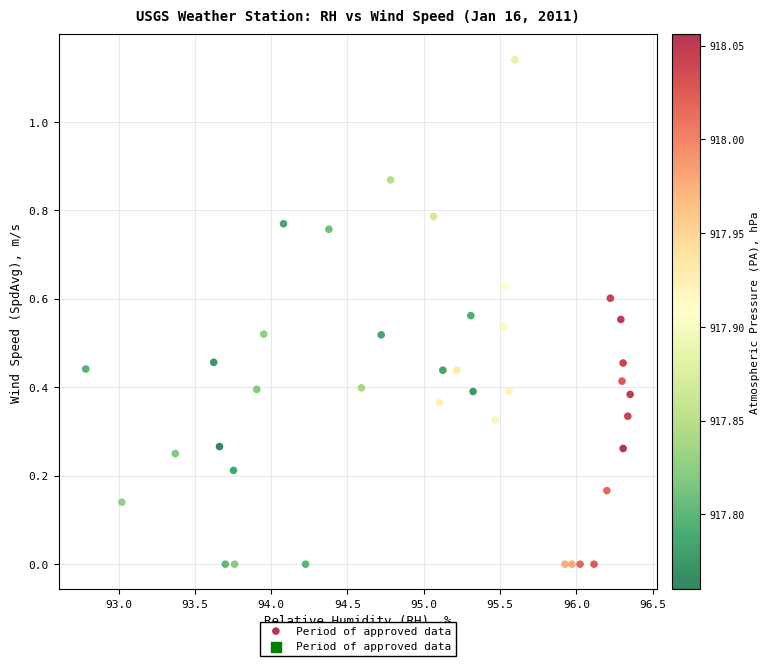

What is the range of X values (max minus min)?

3.6